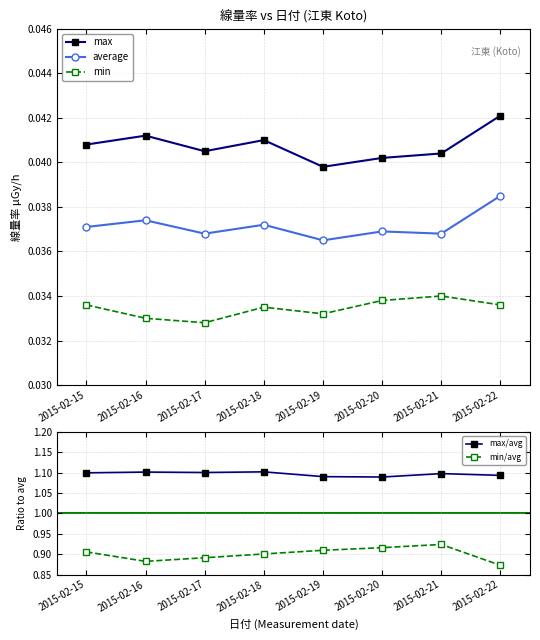

True or false: min/avg has more than 2 points higher than both neighbors.

False